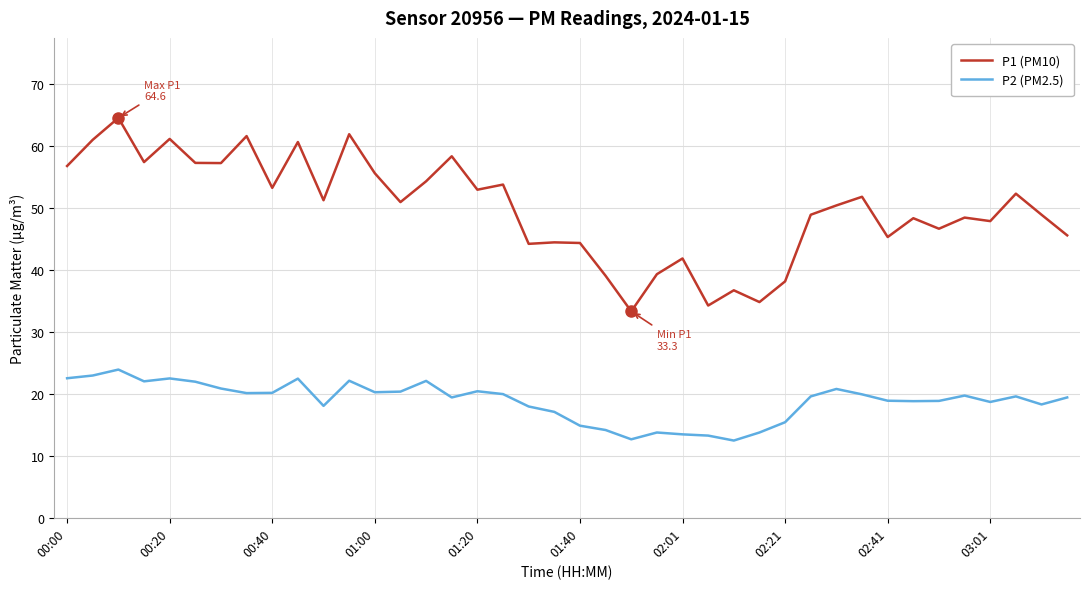

True or false: P1 (PM10) and P2 (PM2.5) cross at least once.

False